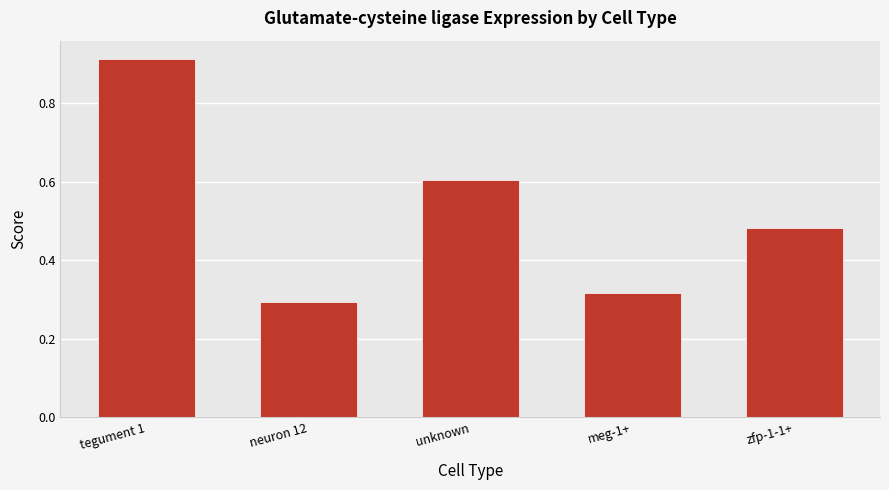

At which category does the chart reach its minimum across all series?

neuron 12